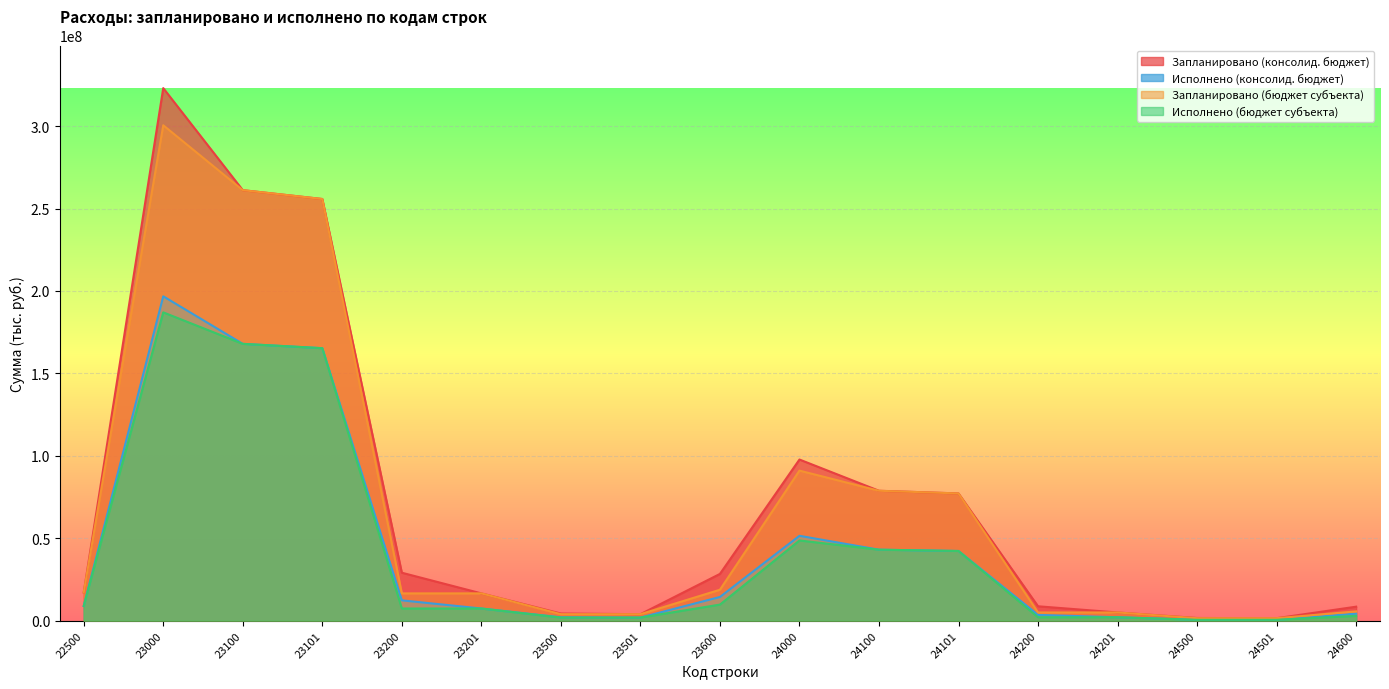

How many lines are shown in the chart?

4